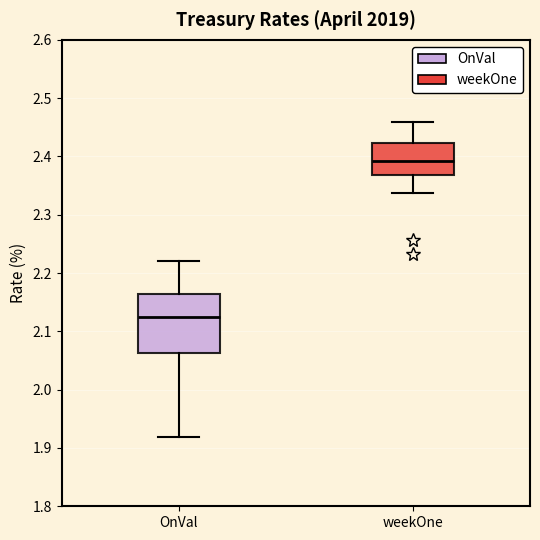

Which box is the tallest, from its lower edge to its upper edge?

OnVal